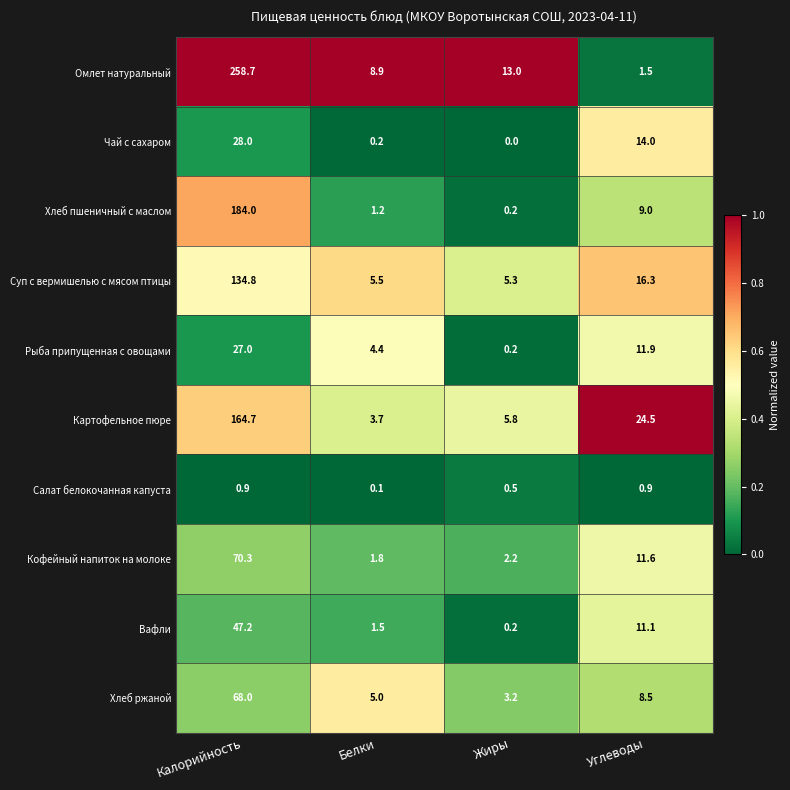

List the series in order of their peak value, highest first.

Омлет натуральный, Хлеб пшеничный с маслом, Картофельное пюре, Суп с вермишелью с мясом птицы, Кофейный напиток на молоке, Хлеб ржаной, Вафли, Чай с сахаром, Рыба припущенная с овощами, Салат белокочанная капуста